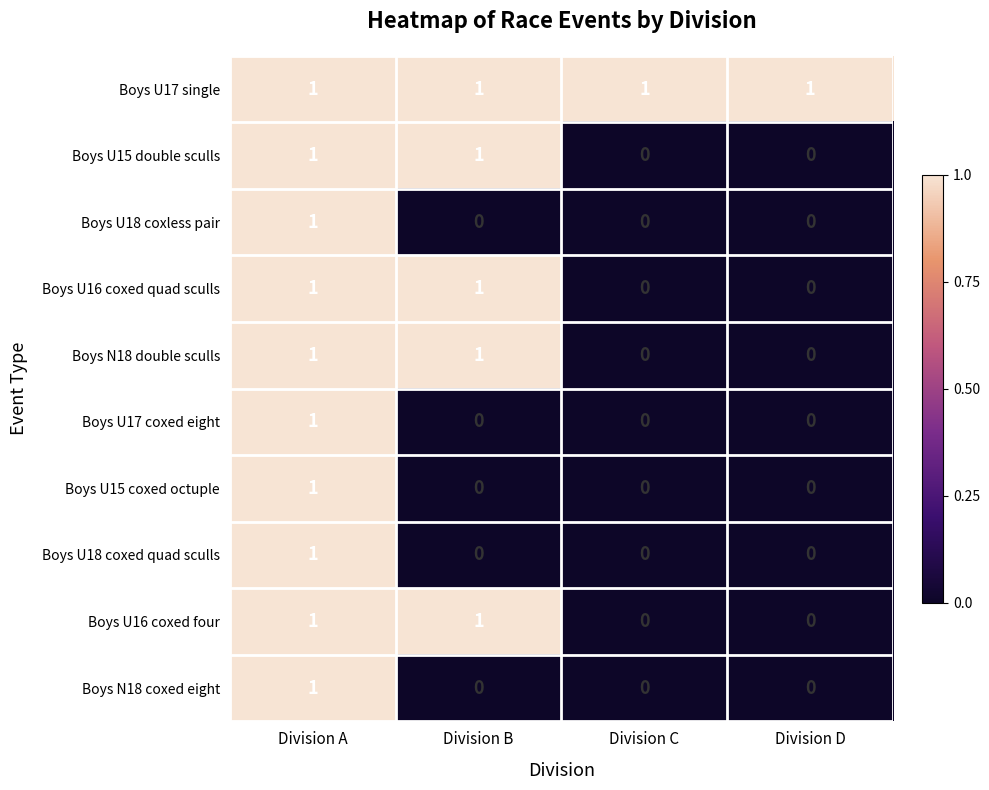

How many Boys U16 coxed four values are between 0 and 1?

4